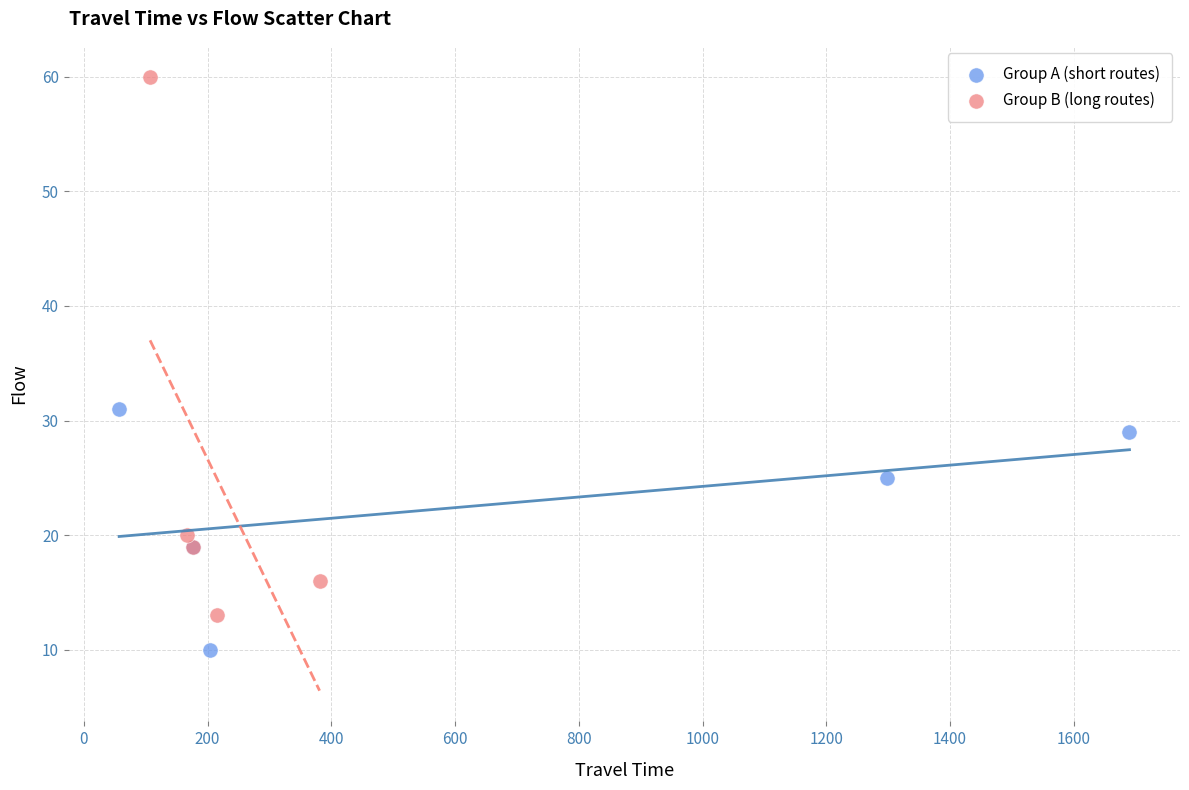

Which series reaches the minimum Y coordinate?

Group A (short routes)